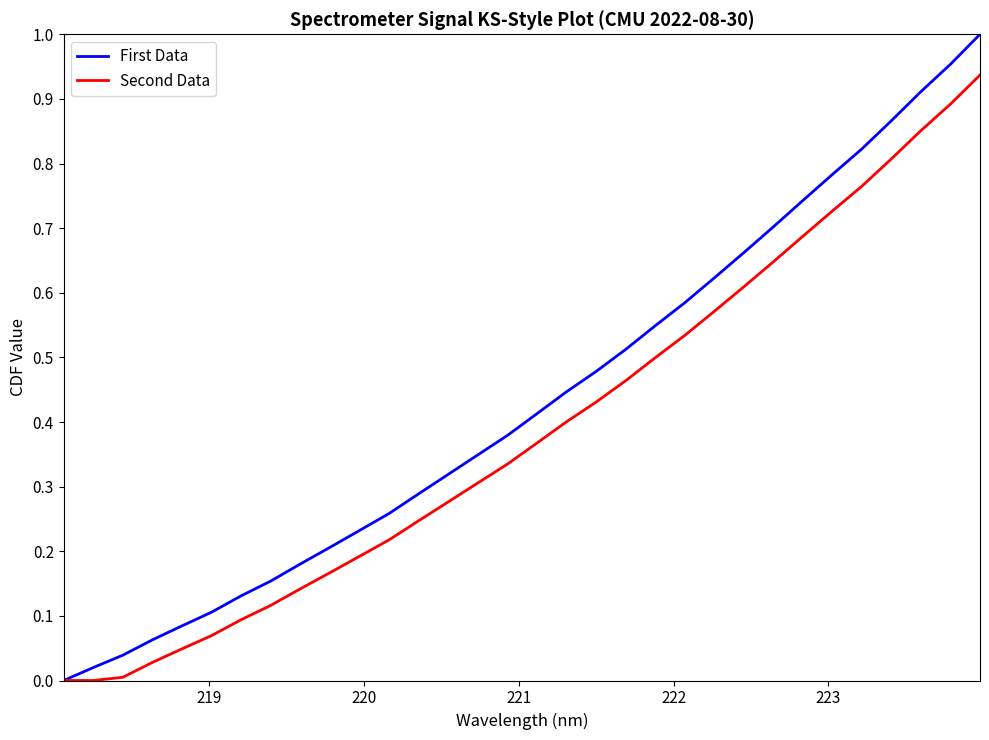

Which series has the largest total across all categories?

First Data